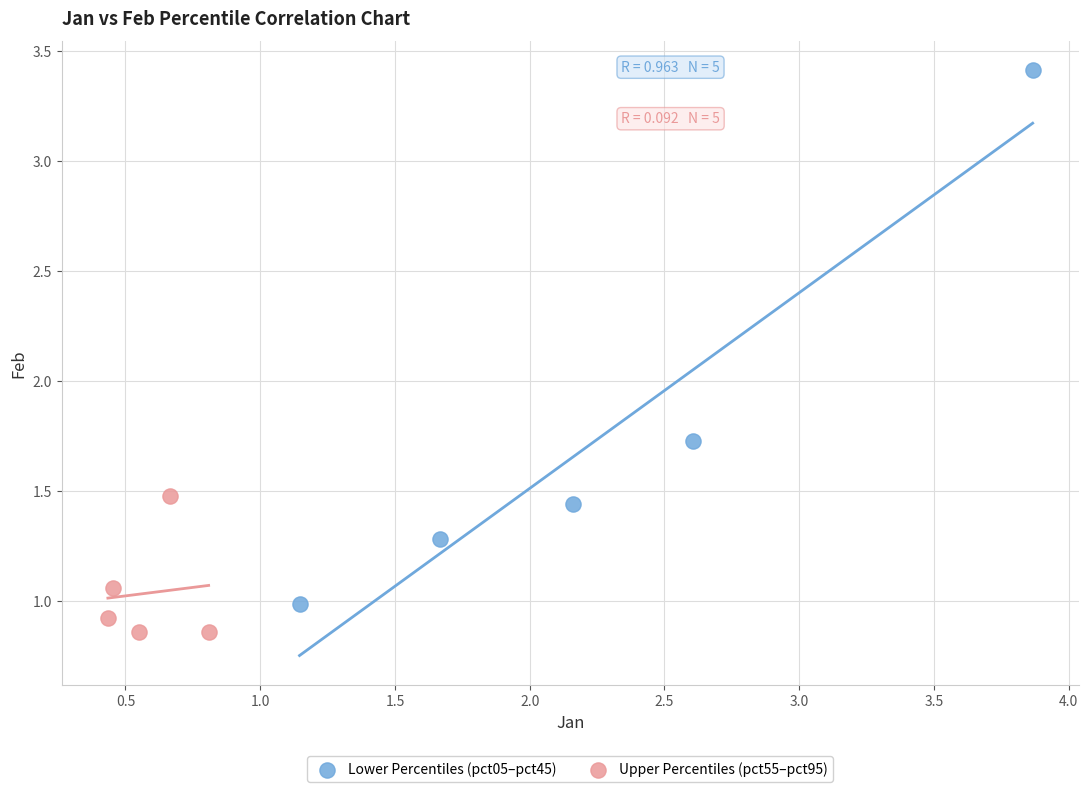

Which series contains the lowest Y value?

Upper Percentiles (pct55–pct95)